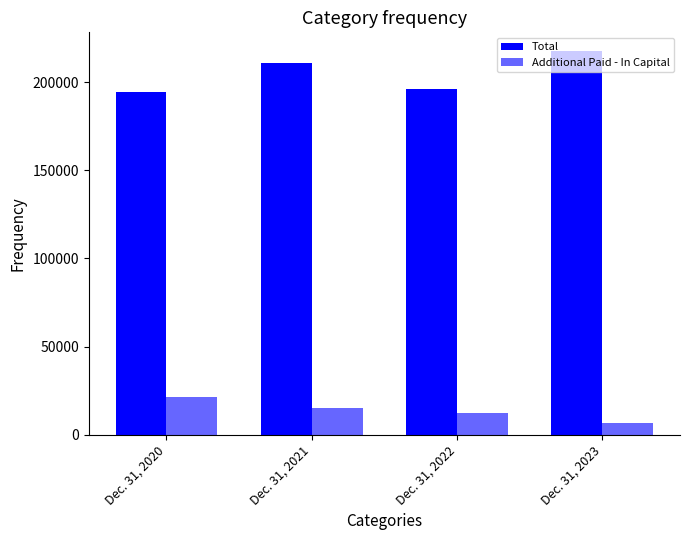

At which label is Total closest to 205993?

Dec. 31, 2021